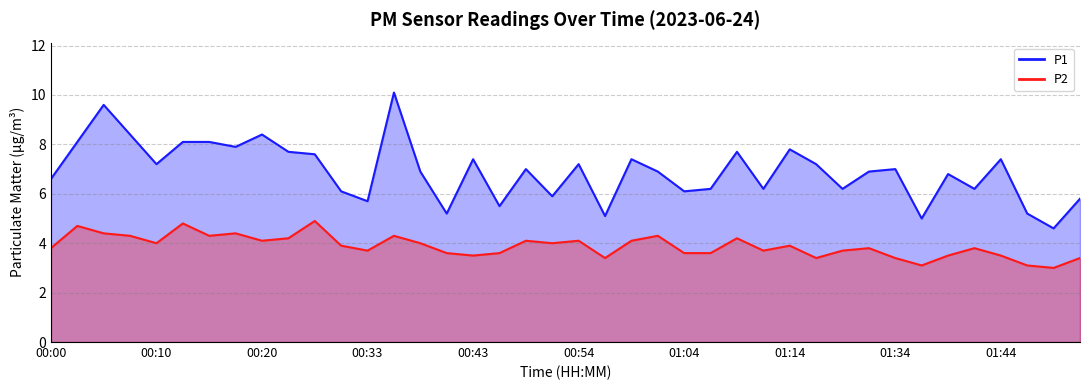

Rank the series by their average value, from highest to lowest.

P1, P2